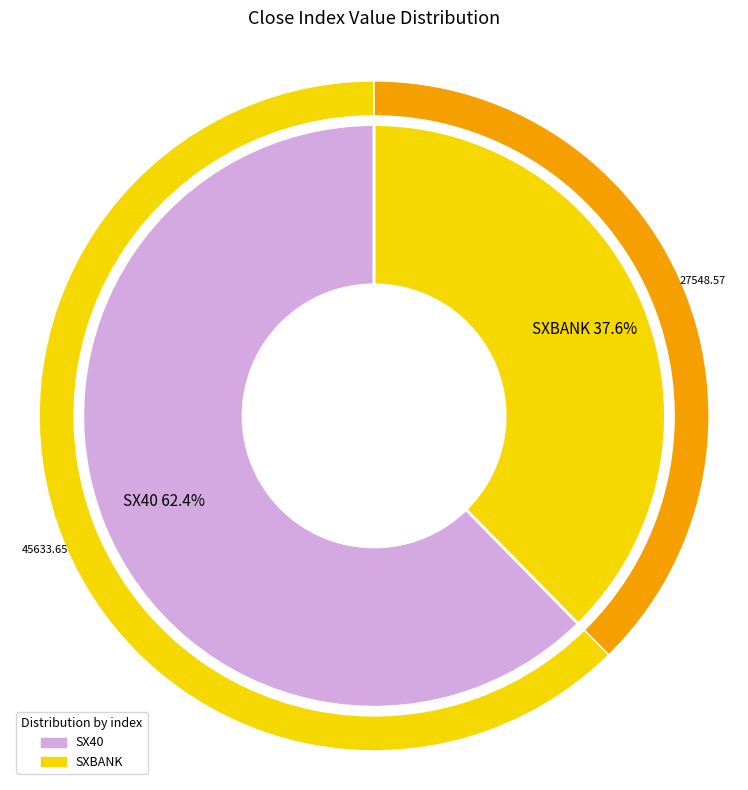

Count the number of slices in the pie.

2